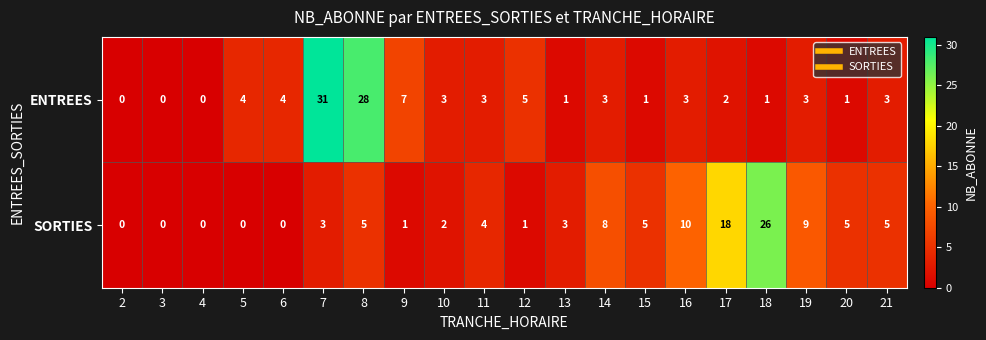

The SORTIES series shows 2 at 21. True or false?

False